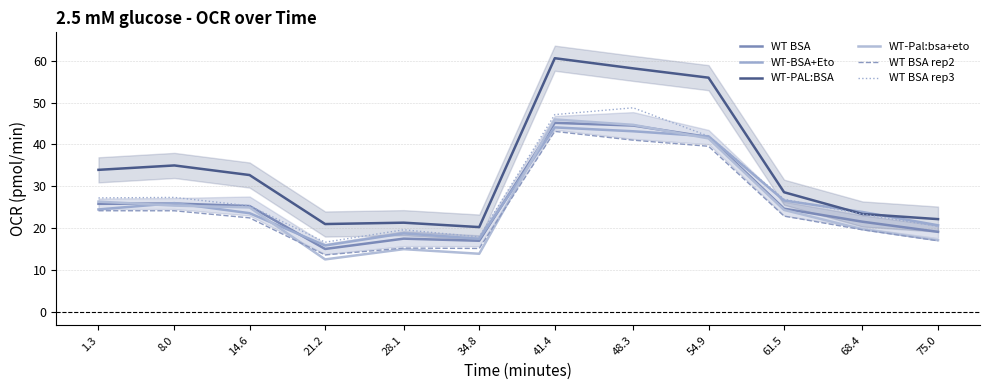

At which label is WT BSA rep2 closest to 28?

1.3